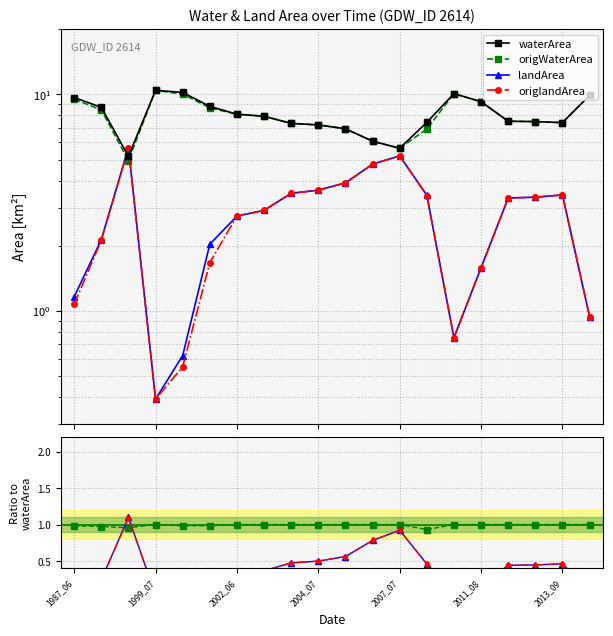

List the labels in order of landArea value, smallest first.

1999_07, 2000_06, 2010_08, 2014_06, 1987_06, 2011_08, 2002_05, 1987_09, 2002_06, 2002_07, 2013_06, 2013_07, 2010_05, 2013_09, 2003_08, 2004_07, 2005_07, 2006_07, 2007_07, 1994_07